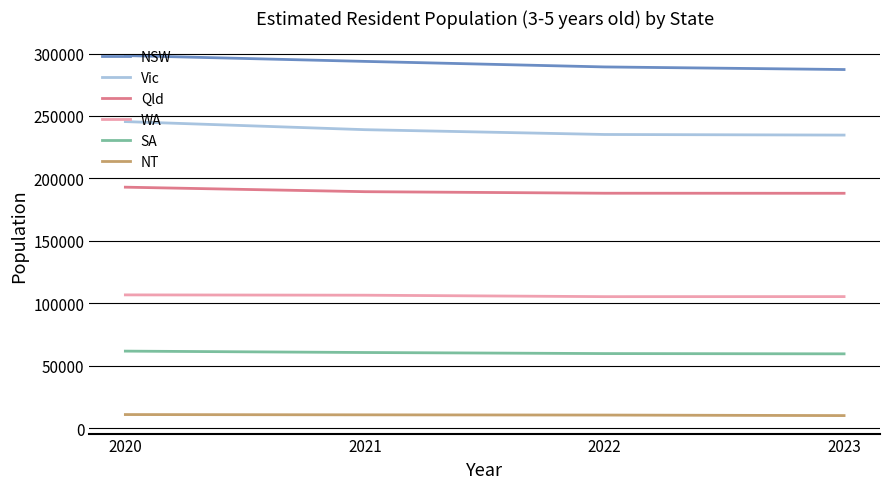

What is the smallest value displayed?

10072